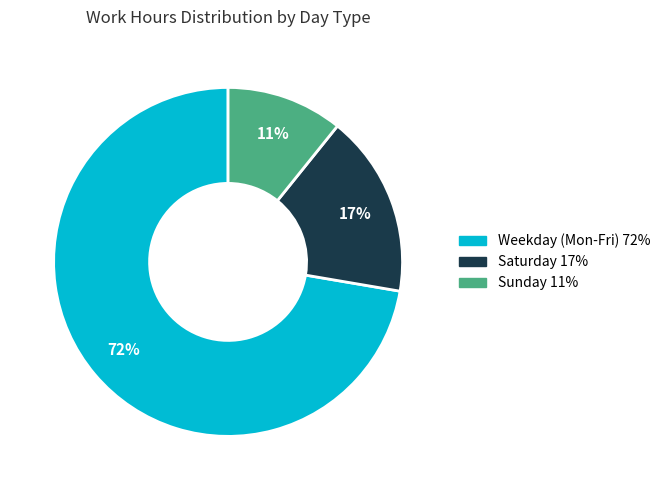

To the nearest percent, what is the average slice percentage?

33%